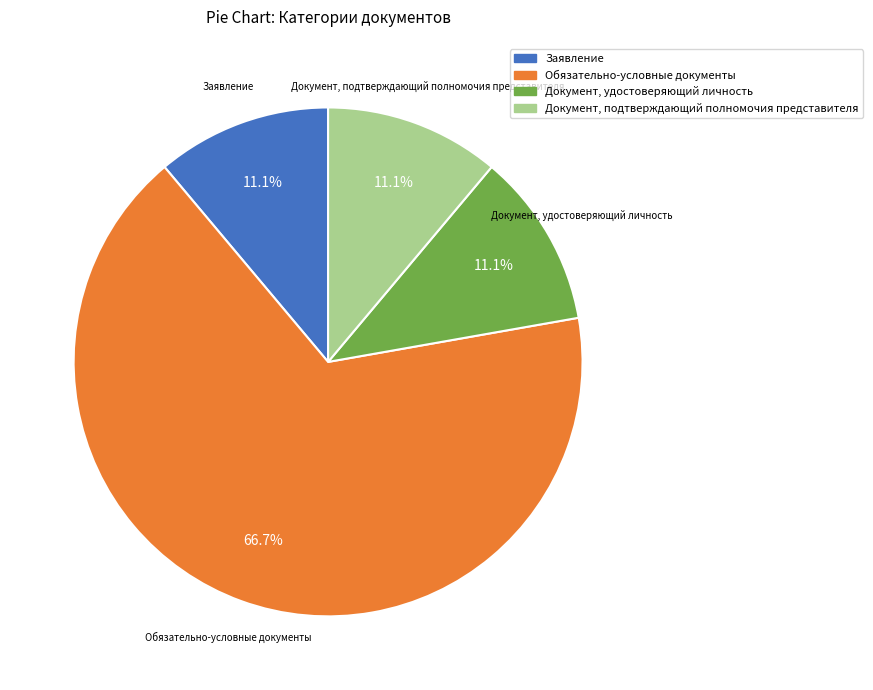

What is the ratio of the value at Обязательно-условные документы to the value at Документ, подтверждающий полномочия представителя?

6.0